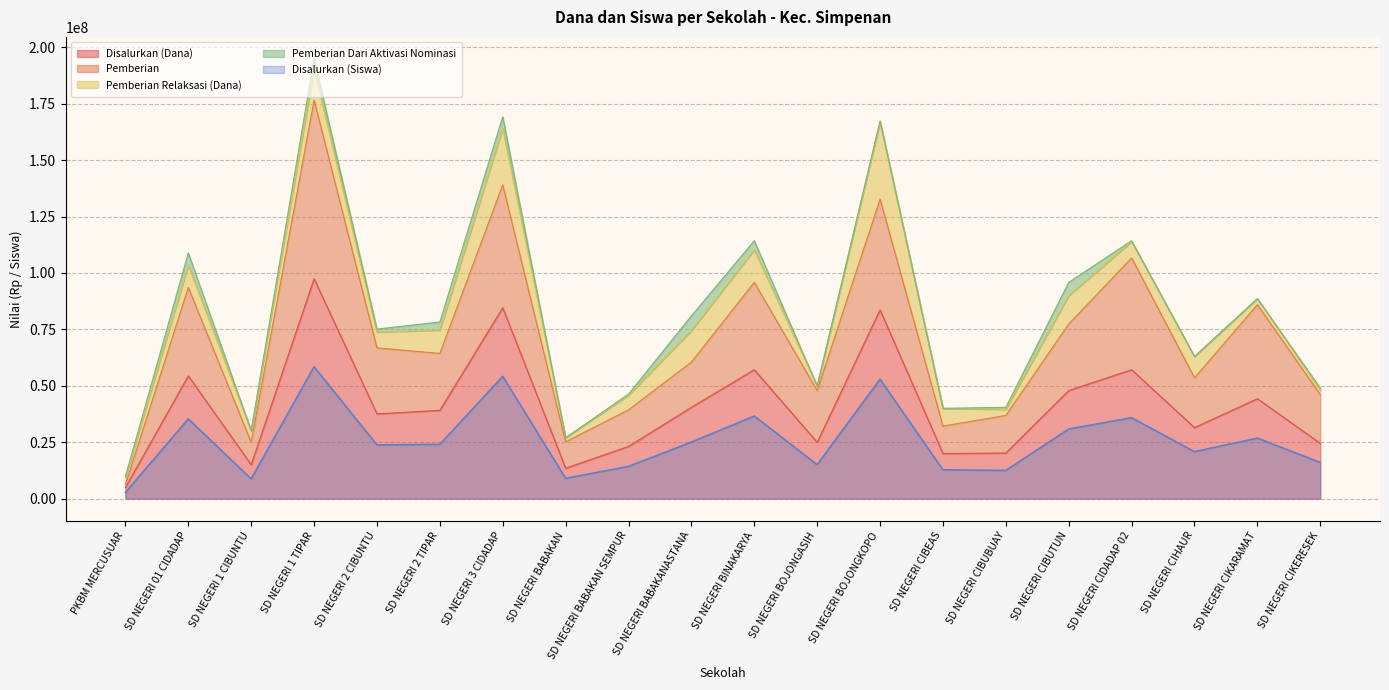

The value of Pemberian at SD NEGERI CIDADAP 02 is 106650000.0. True or false?

True